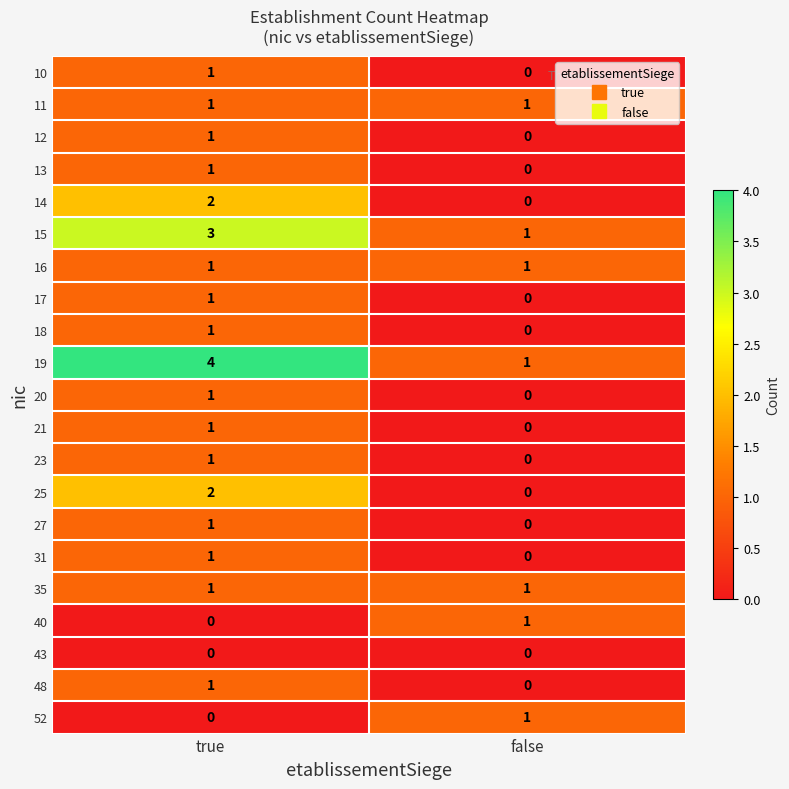

List the labels in order of 17 value, largest first.

true, false